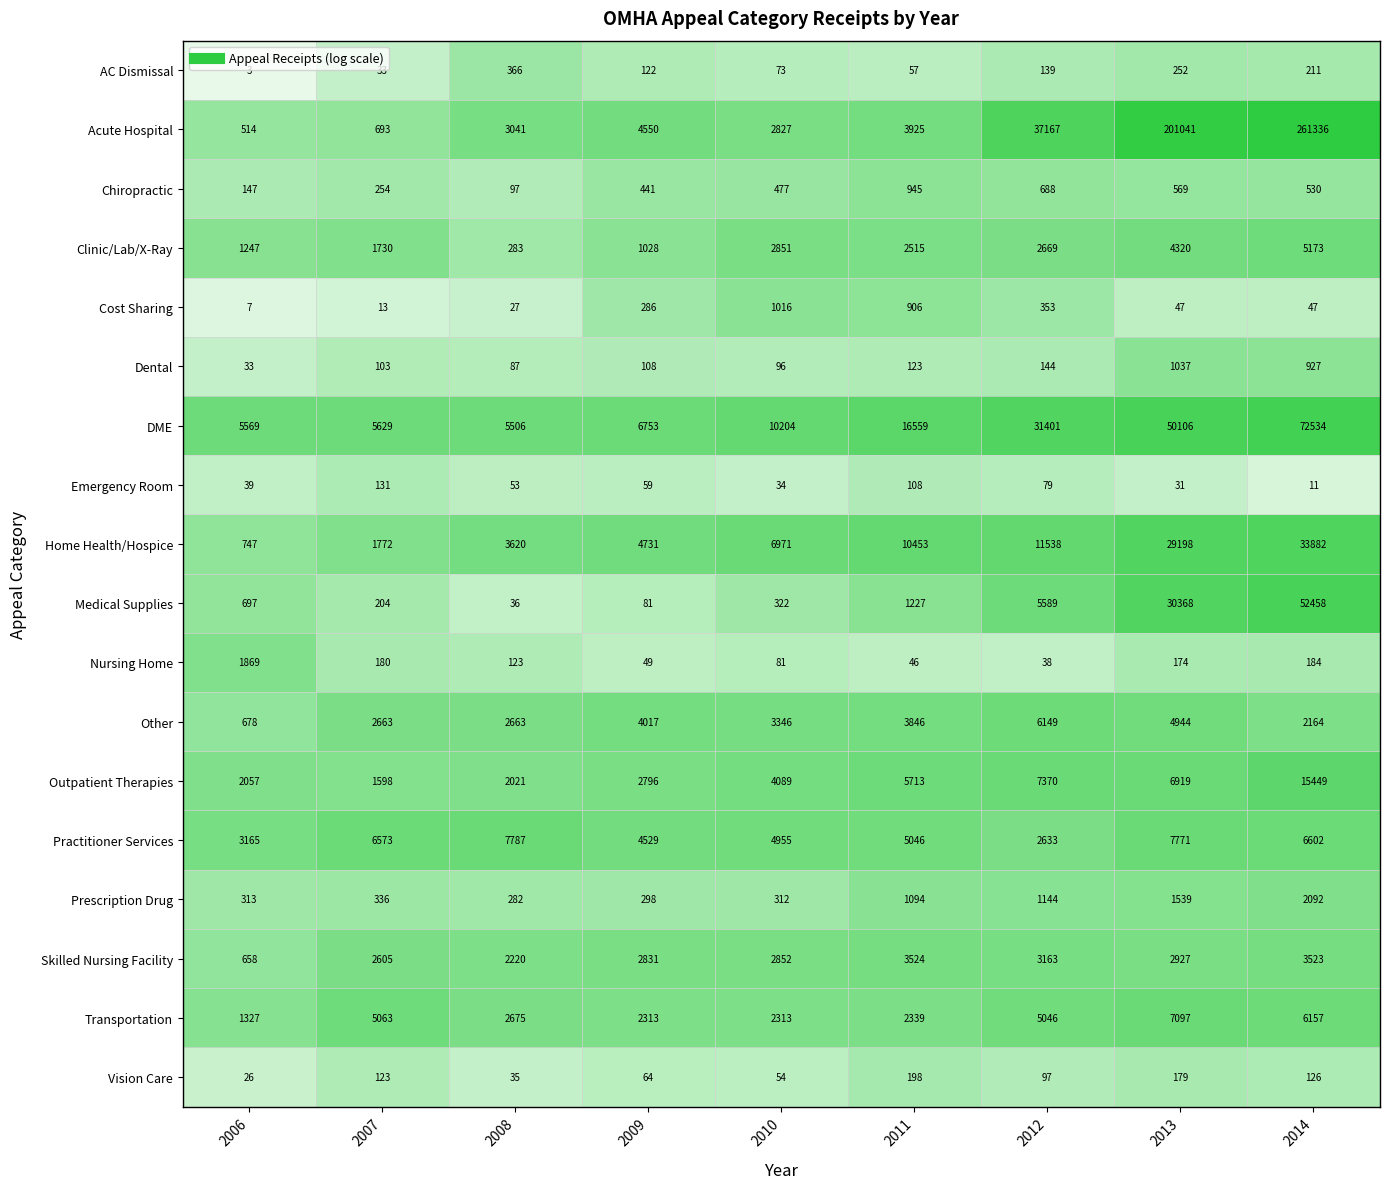

What is the average value of the Clinic/Lab/X-Ray series?

2424